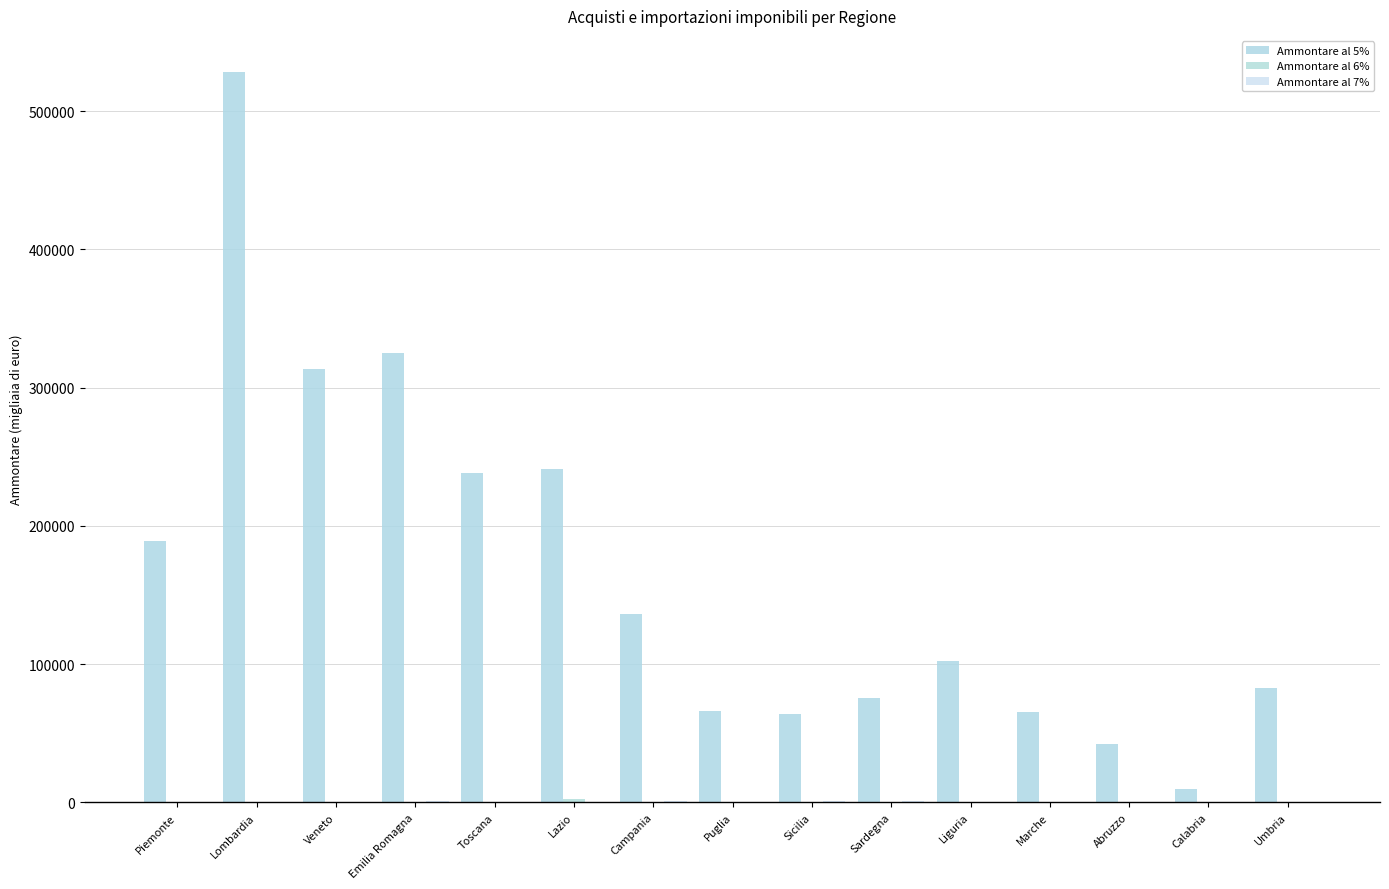

List the series in order of their peak value, lowest first.

Ammontare al 7%, Ammontare al 6%, Ammontare al 5%